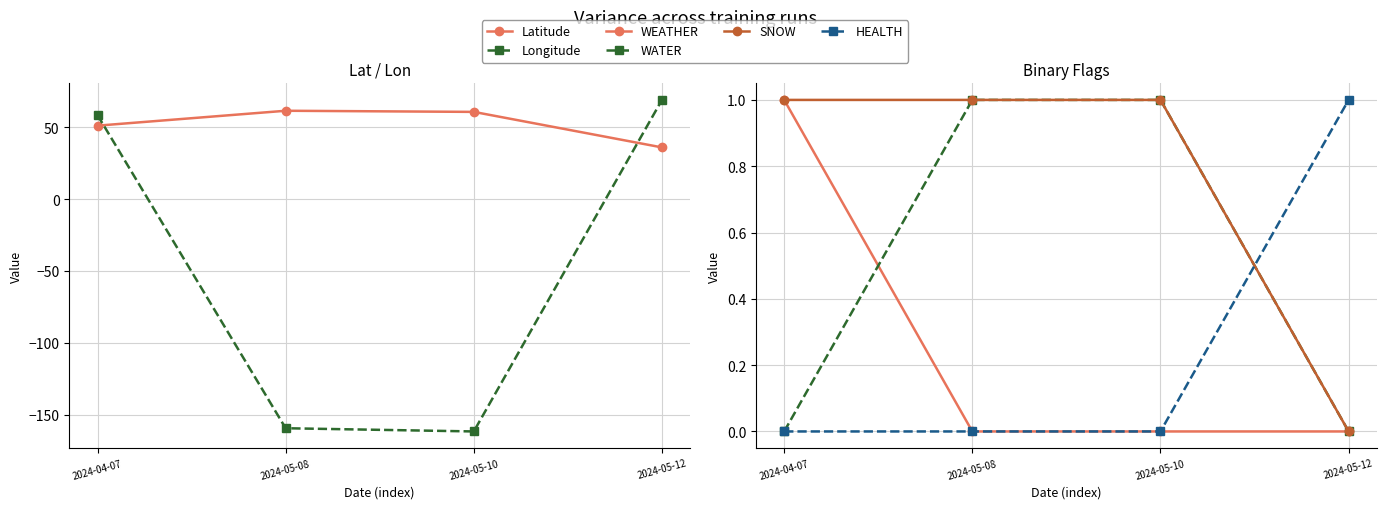

At which label does HEALTH reach its peak?

2024-05-12